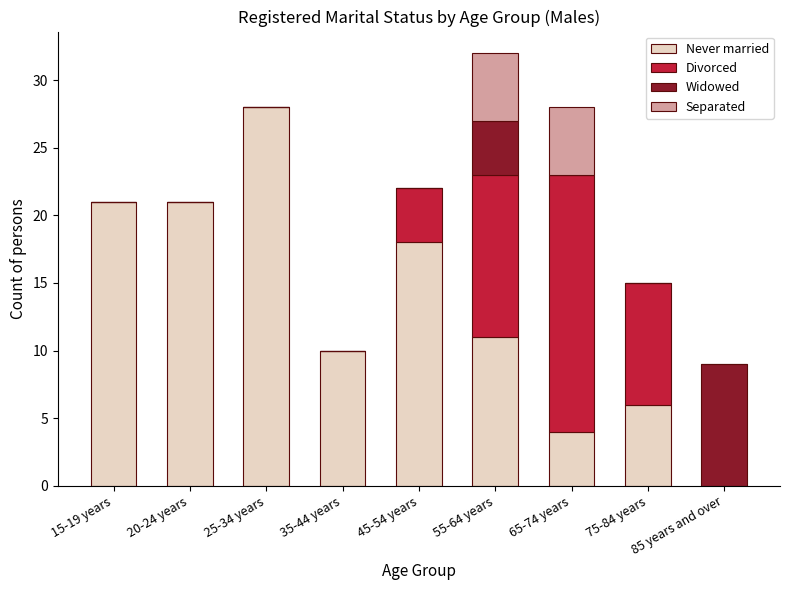

Is it true that Never married equals 0 at 85 years and over?

True